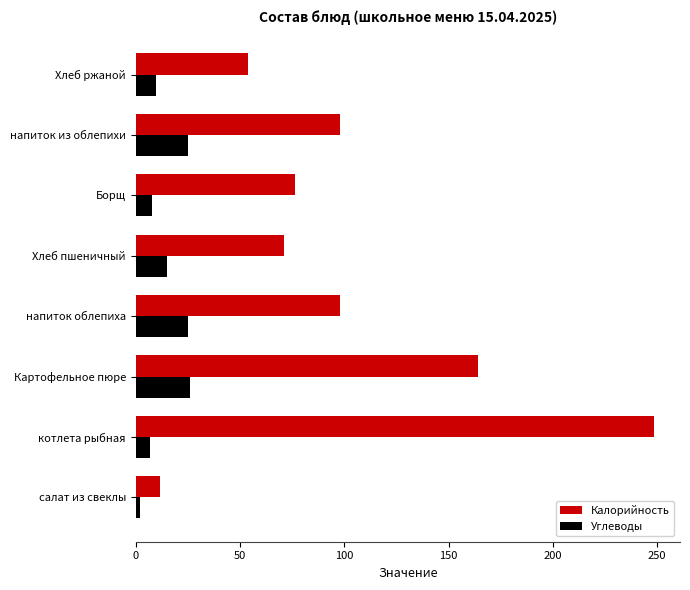

What are all the series names shown in the legend?

Калорийность, Углеводы